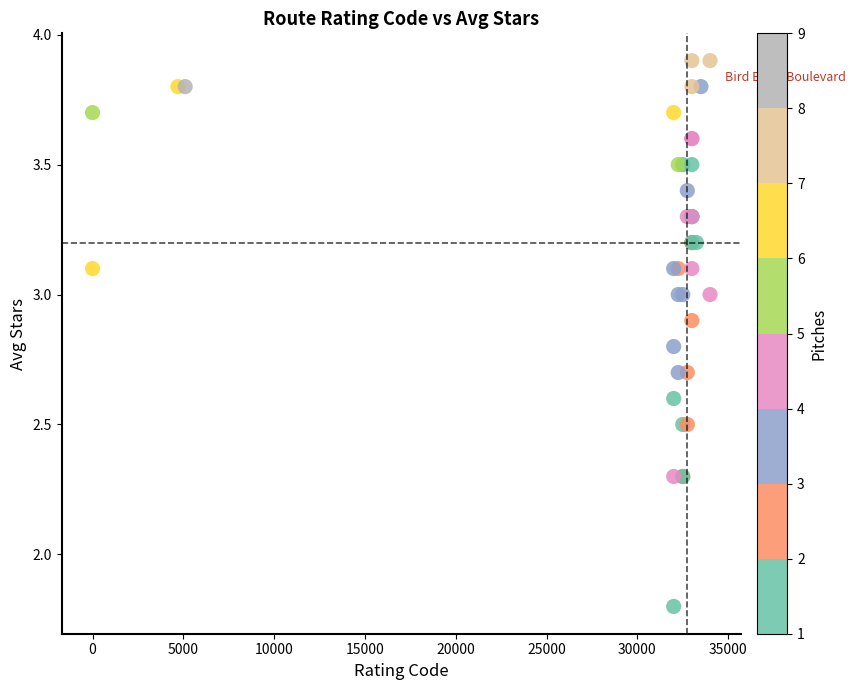

What Y value in the scatter plot is closest to 2?

1.8